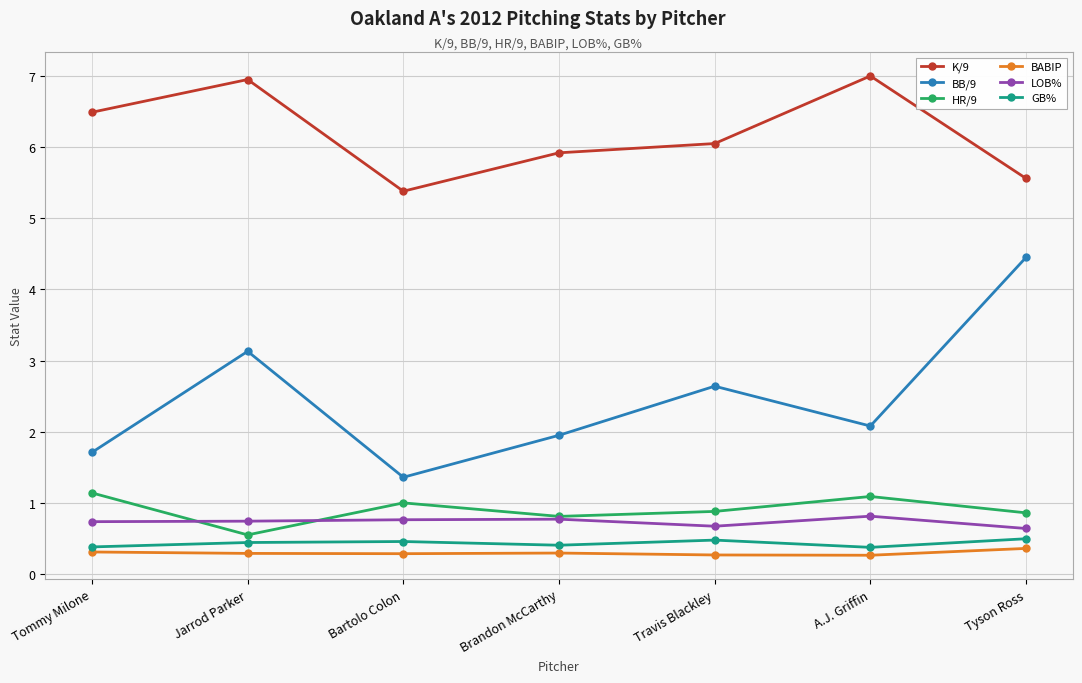

Which series has the largest total across all categories?

K/9